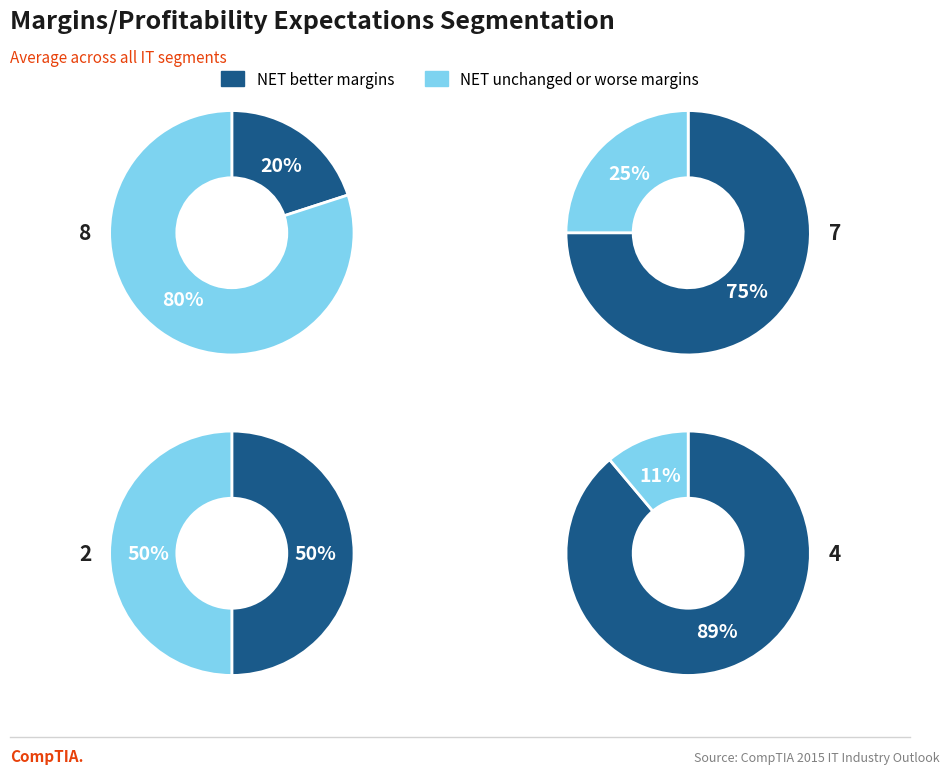

Is 2 the majority of the pie?

No